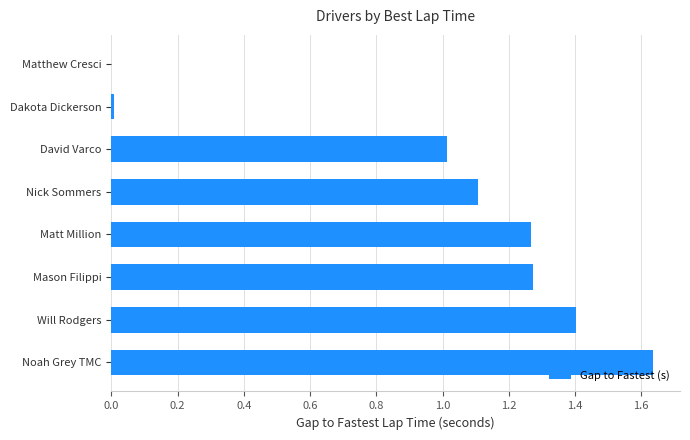

What is the sum of the values at Nick Sommers and Will Rodgers?

2.5